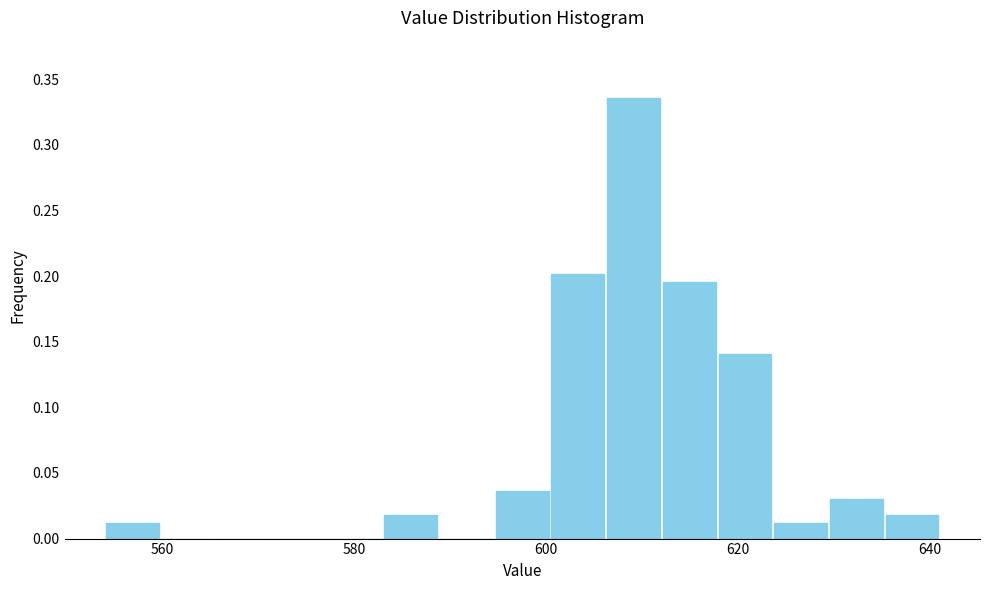

Read against the x-axis, roughly where is the centre of the tallest bar?

610